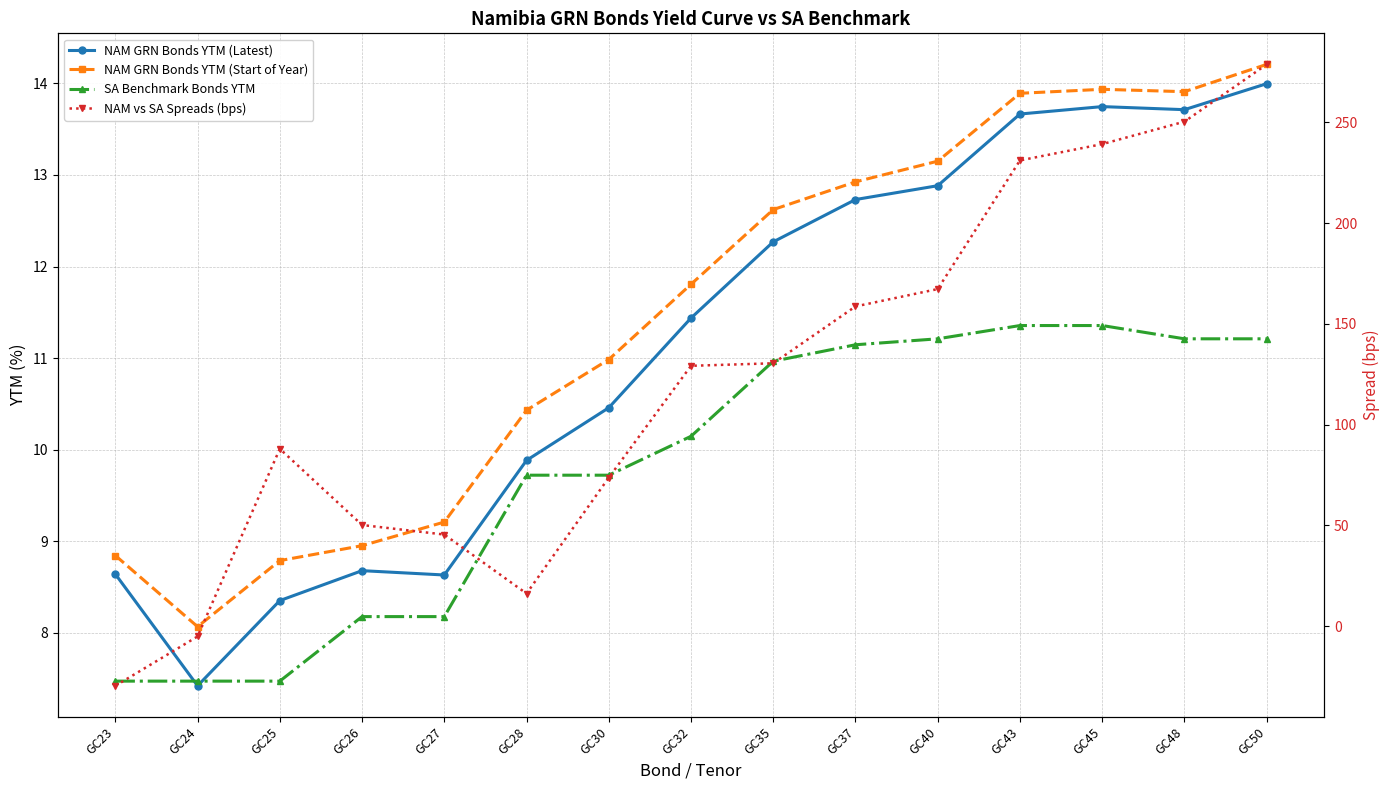

At which category does NAM GRN Bonds YTM (Start of Year) reach its first local peak?

GC45